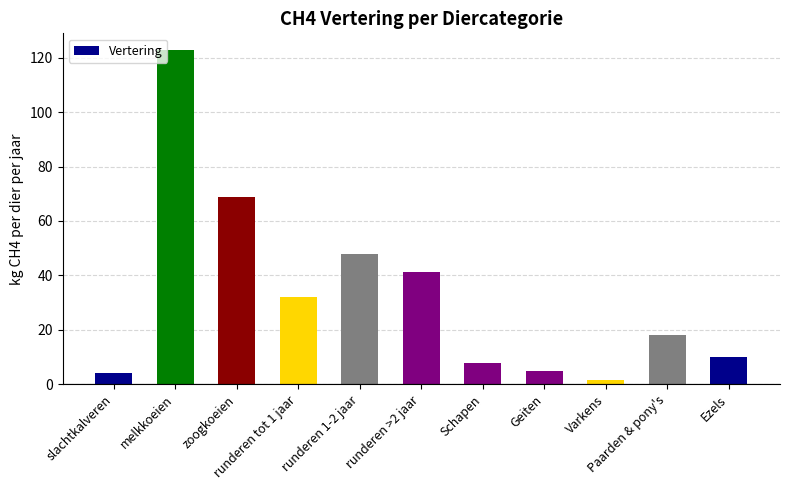

Reading left to right, what are all the values shown in this chart?

4.1	122.8	68.9	31.9	47.8	41.4	8.0	5.0	1.5	18.0	10.0